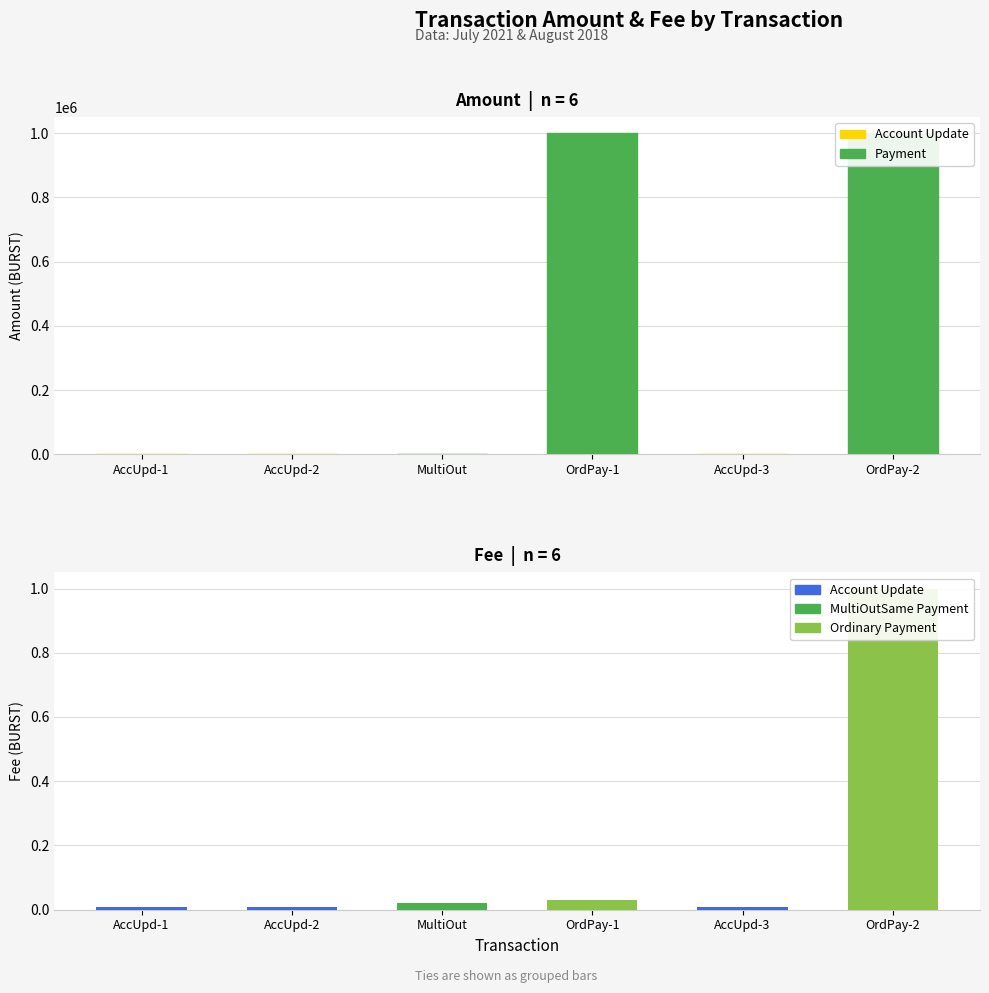

How many data points in Amount are less than 1?

3